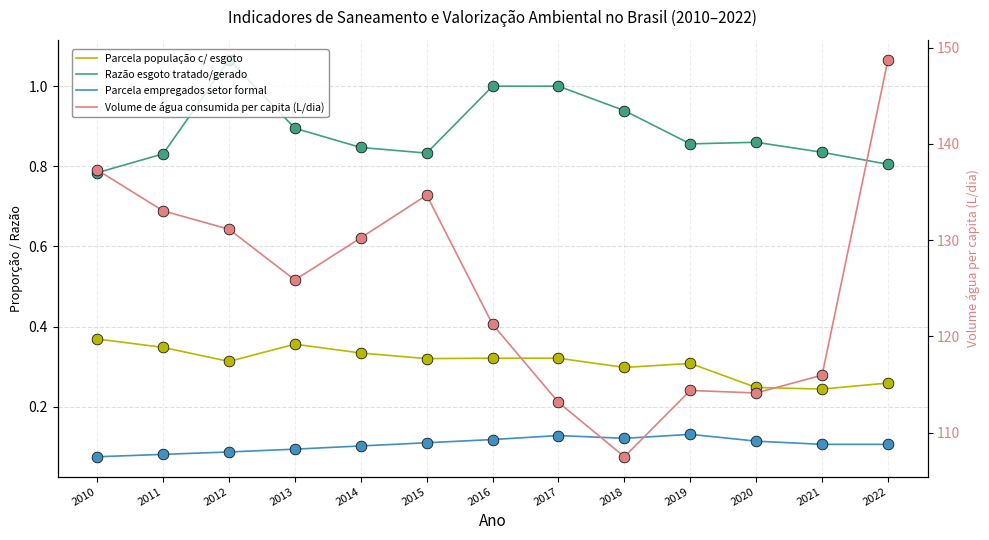

Which series has the widest spread of Y values?

Volume de água consumida per capita (L/dia)